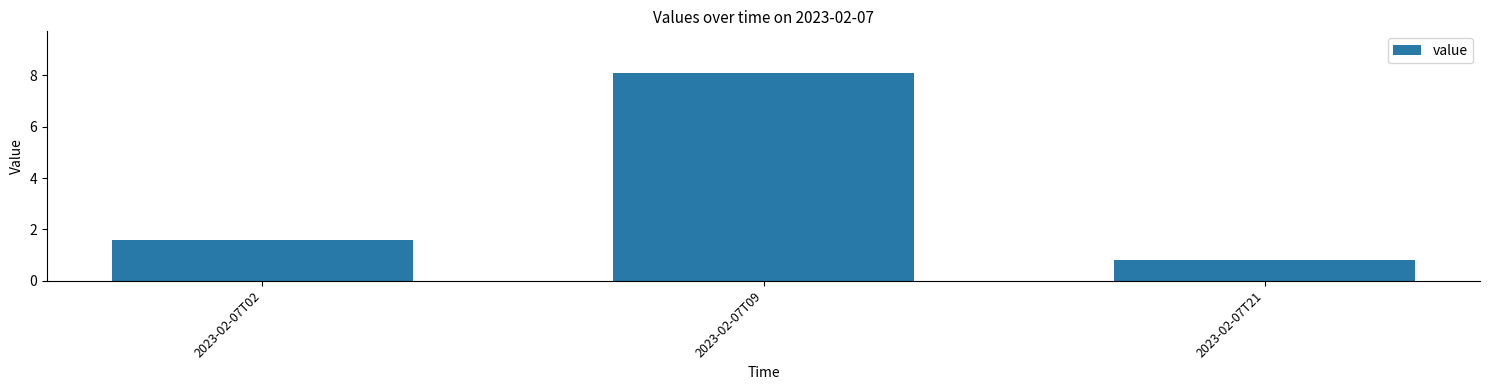

Between 2023-02-07T02 and 2023-02-07T09, which is larger?

2023-02-07T09